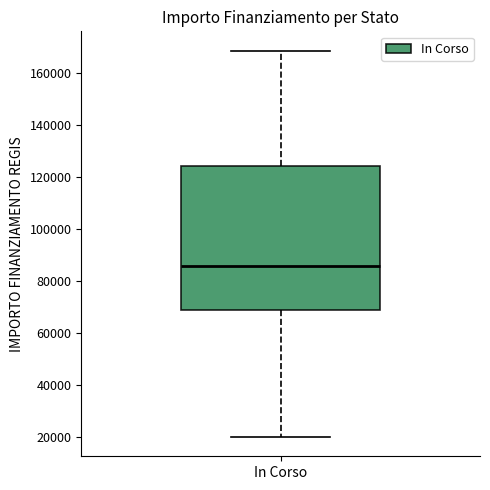

Where is the upper edge of the box for In Corso on the y-axis? The values are not printed on the chart, so give them approximately, as read against the axis.

124000